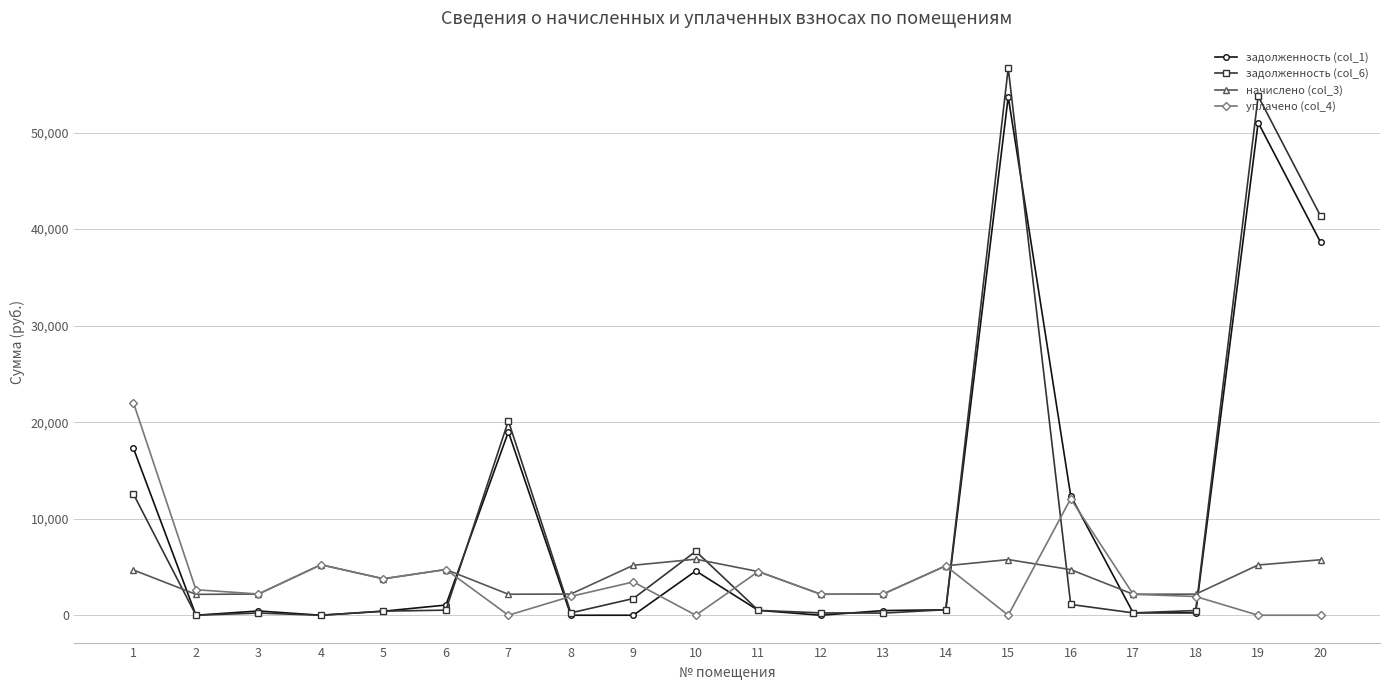

Rank the series by their maximum value, from lowest to highest.

начислено (col_3), уплачено (col_4), задолженность (col_1), задолженность (col_6)